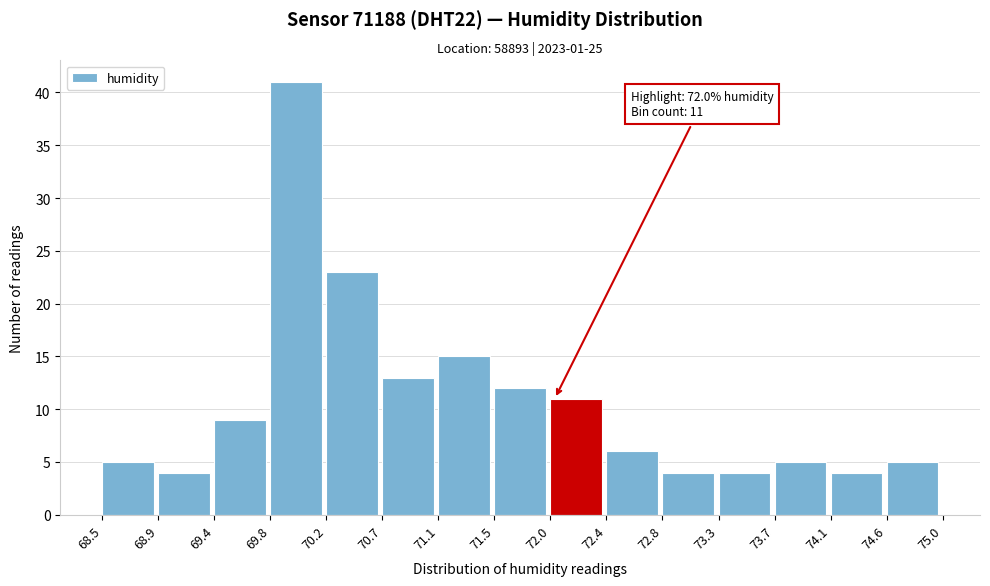

Which range on the x-axis has the tallest bar?

69.8 to 70.2